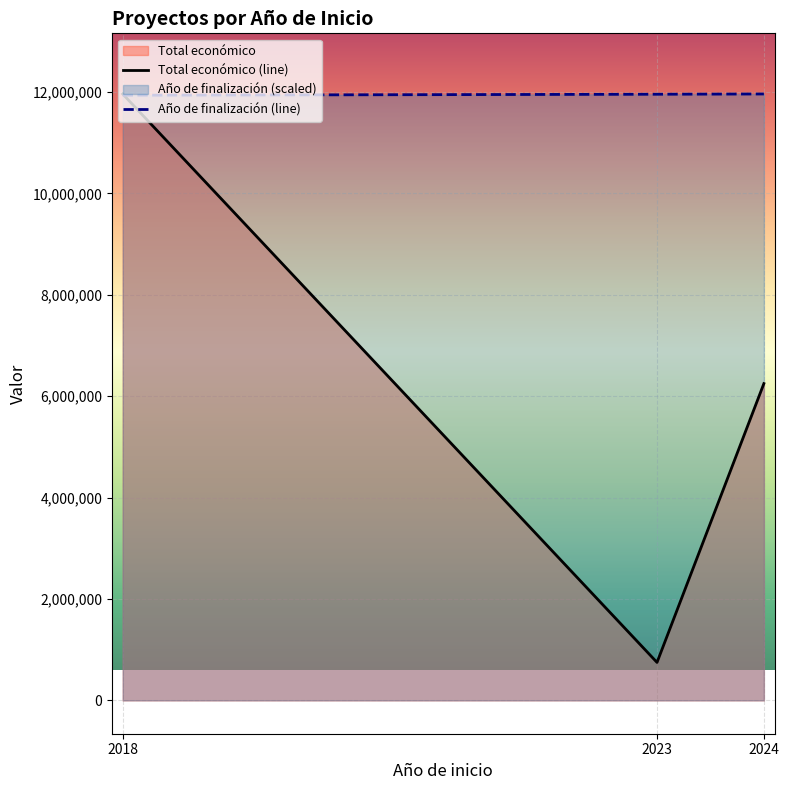

What is the total value across all series at 2018?

23899294.0